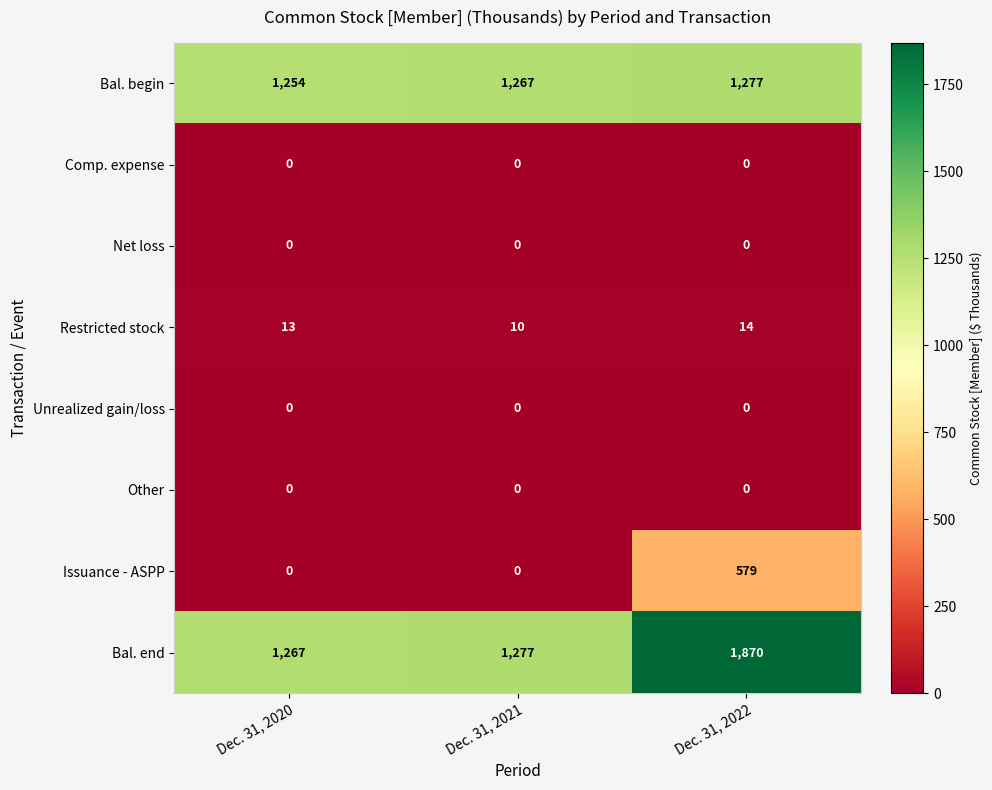

How many data points does each series have?

3